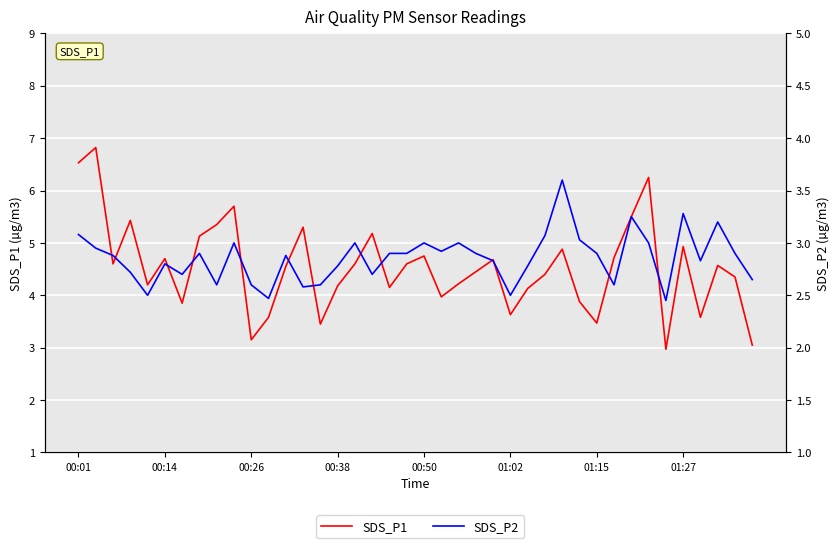

List the labels in order of SDS_P1 value, smallest first.

34, 39, 10, 14, 30, 11, 36, 25, 01:15, 29, 21, 26, 18, 15, 00:50, 22, 38, 27, 23, 12, 37, 00:26, 16, 19, 24, 01:02, 31, 20, 28, 35, 01:27, 17, 13, 8, 00:38, 32, 9, 33, 00:01, 00:14